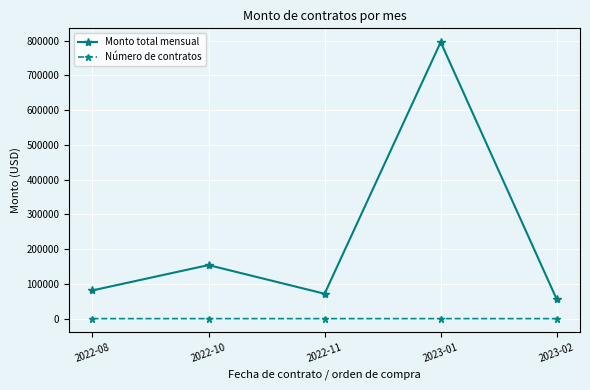

What is the total value across all series at 2022-10?

154177.1